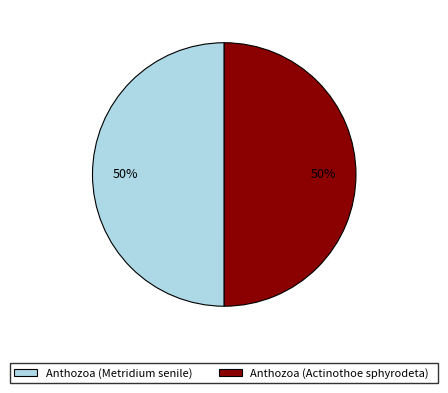

Count the number of slices in the pie.

2